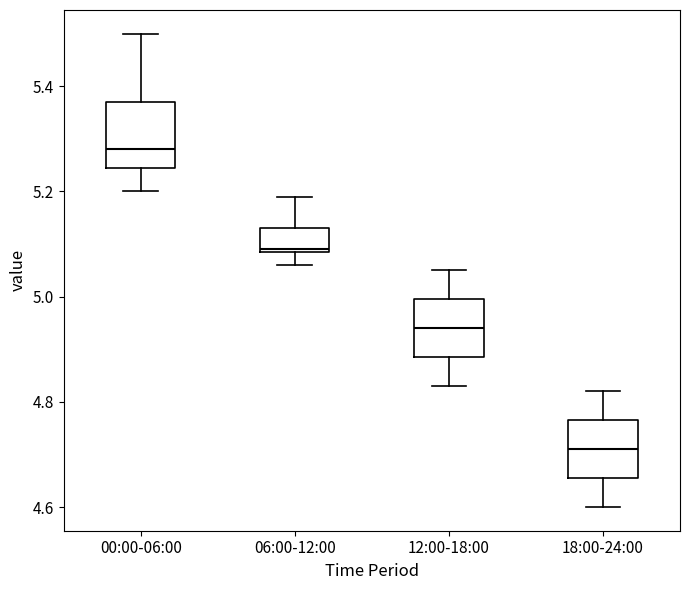

Where does the median line of the box for 06:00-12:00 sit on the y-axis? The values are not printed on the chart, so give them approximately, as read against the axis.

5.10